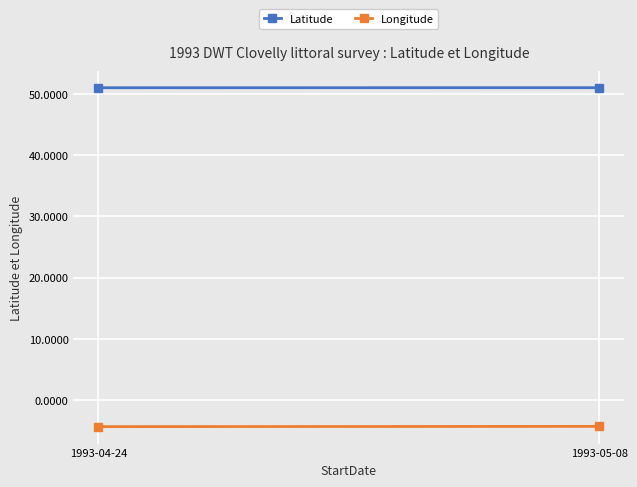

True or false: Longitude has a value of -4.3 at 1993-04-24.

True